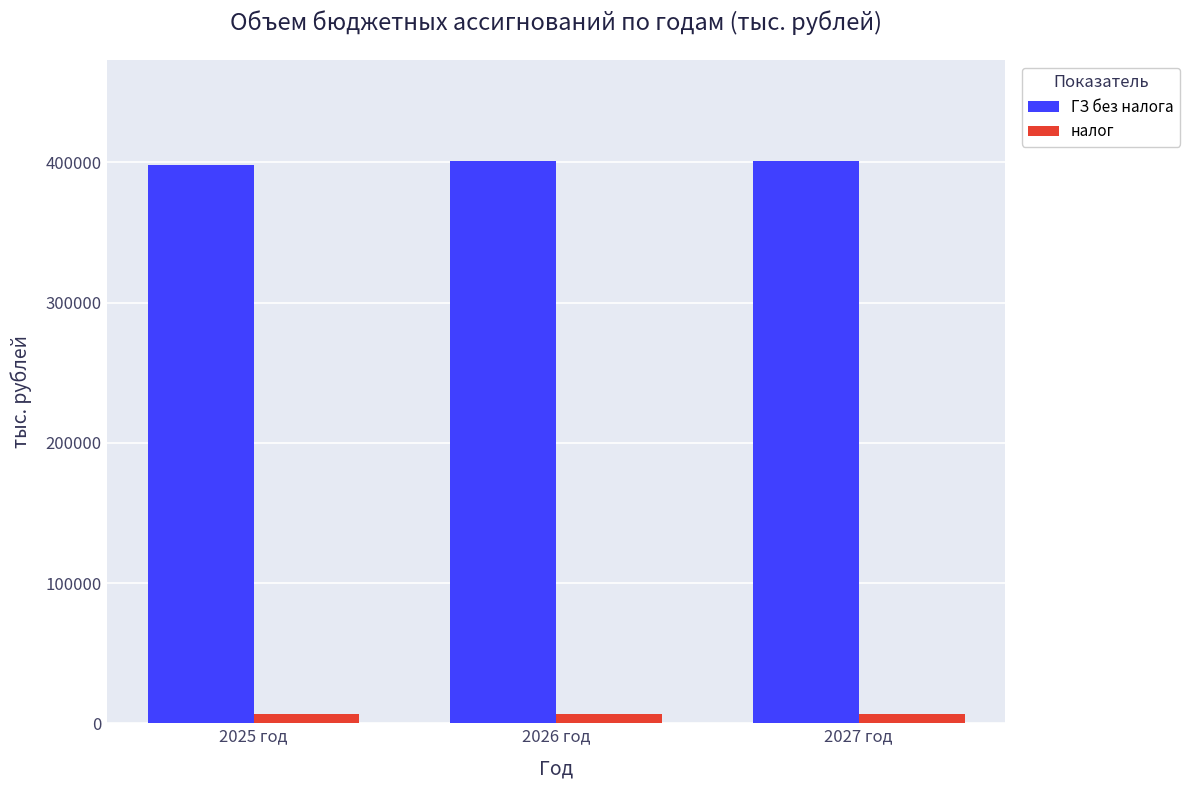

The ГЗ без налога series shows 400542.0 at 2026 год. True or false?

True